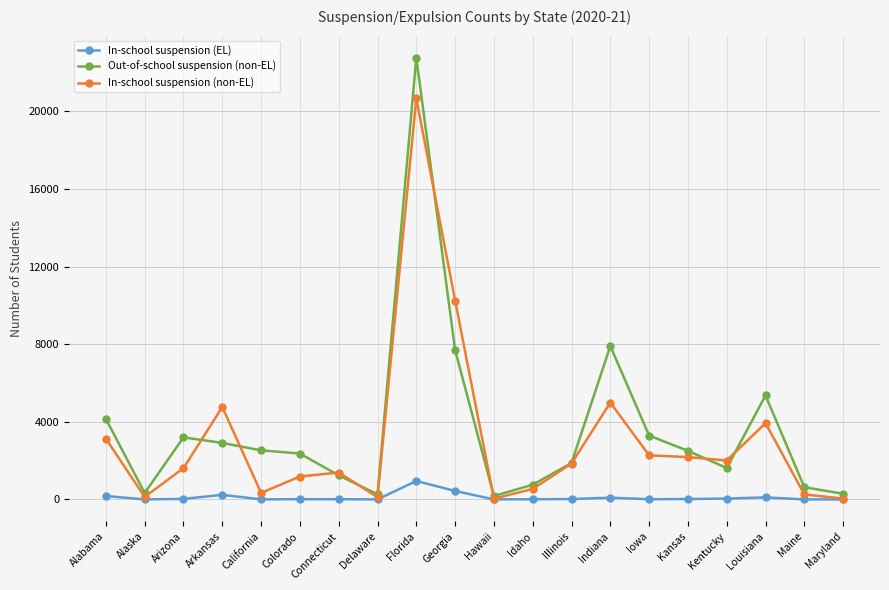

How many lines are shown in the chart?

3